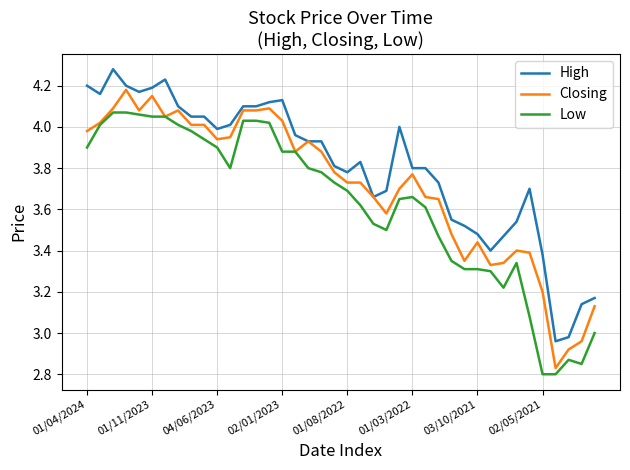

True or false: High and Low cross at least once.

False